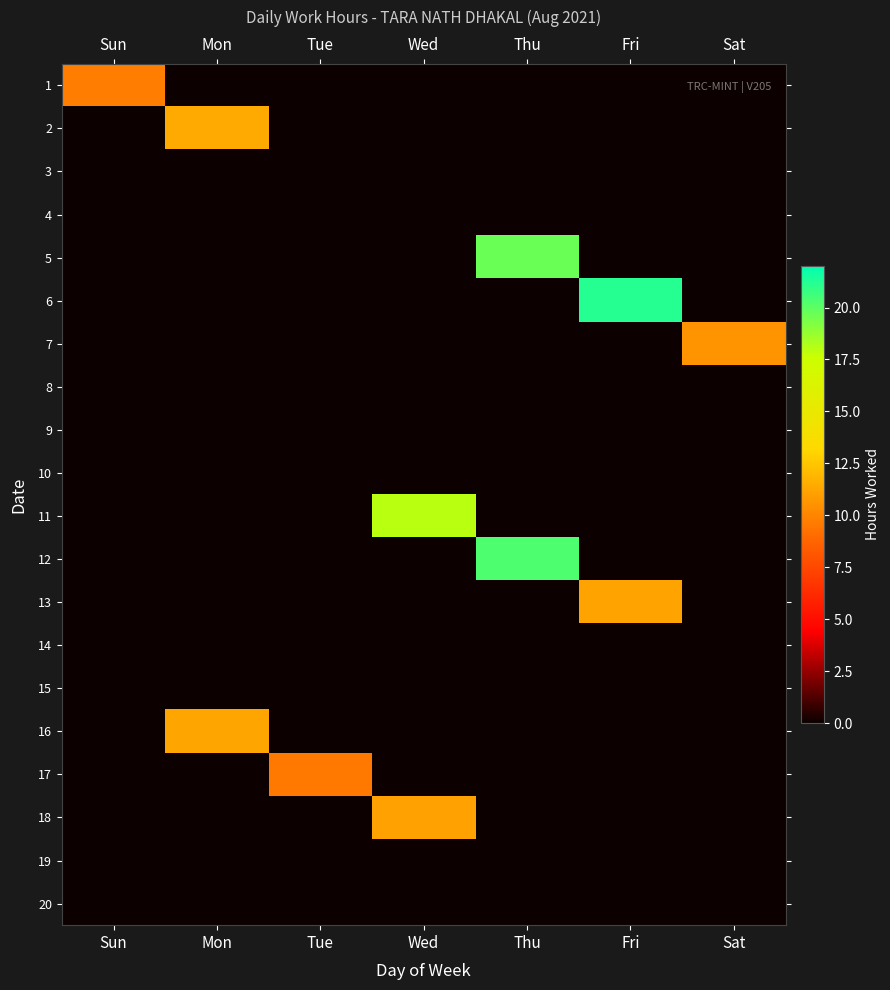

Count the number of data series in this chart.

20